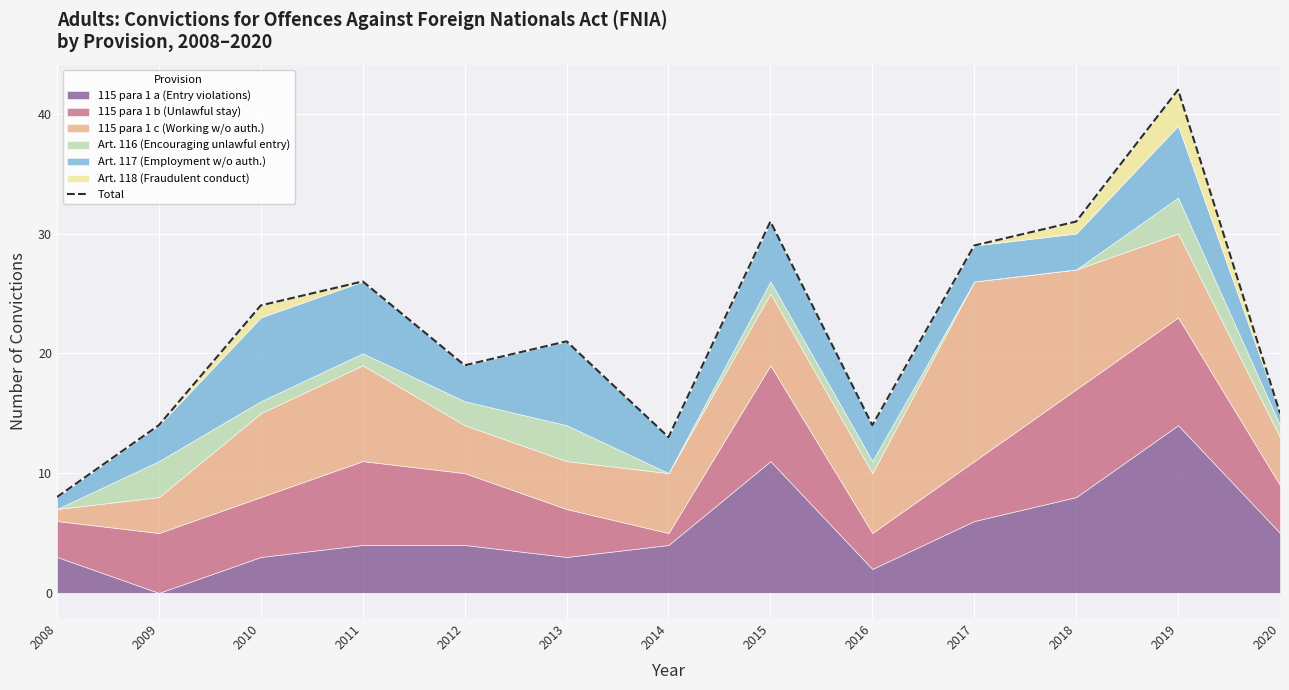

Rank the categories by value from lowest to highest.

2008, 2014, 2009, 2016, 2020, 2012, 2013, 2010, 2011, 2017, 2015, 2018, 2019